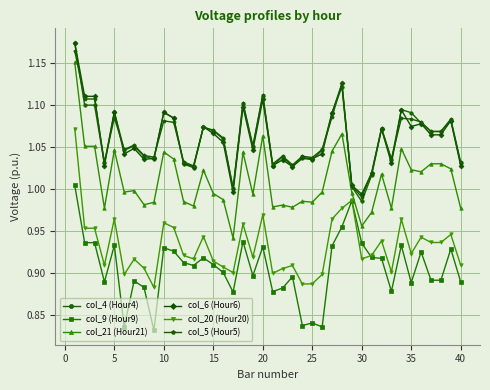

Which series has the widest spread of values?

col_21 (Hour21)